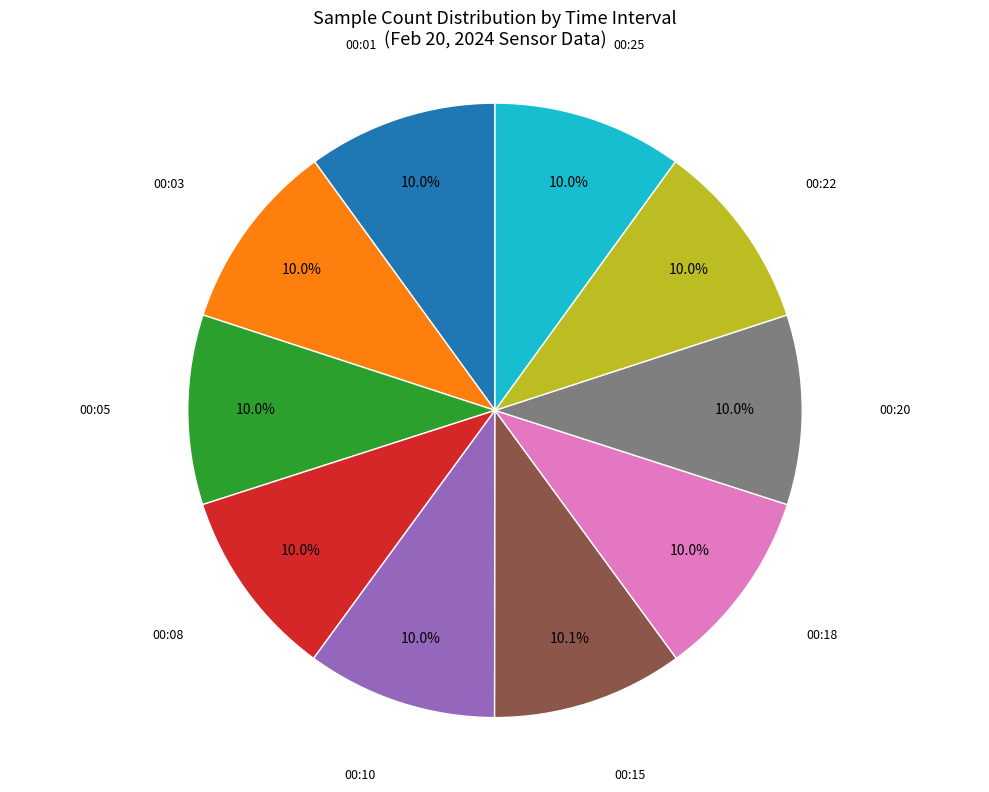

Does any single category account for the majority?

No